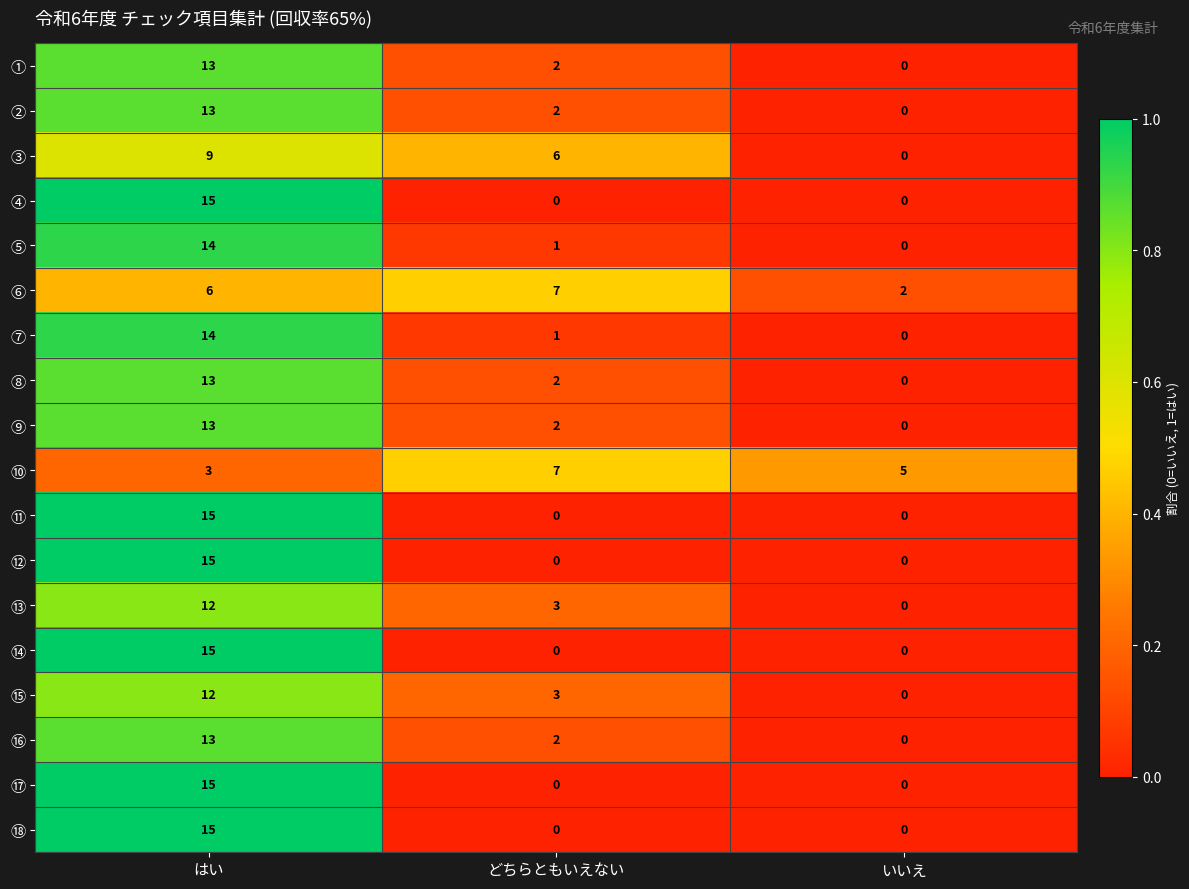

What is the spread (max minus min) of values at はい?

12